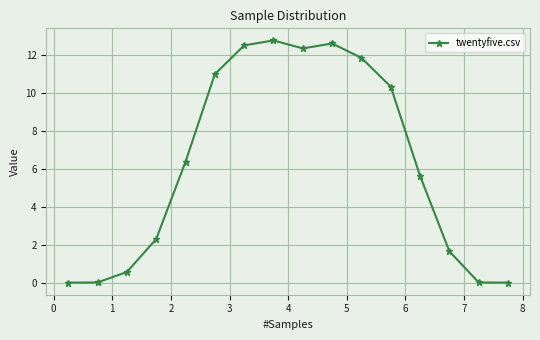

What is the greatest value displayed?

12.8